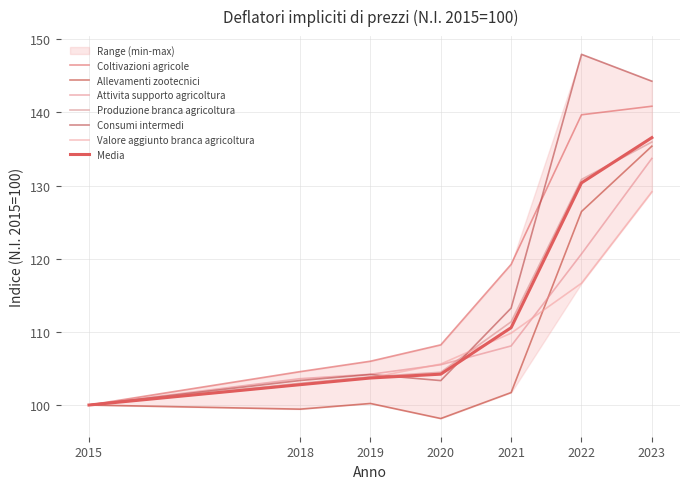

Where do Consumi intermedi and Coltivazioni agricole first cross each other?

2021 and 2022